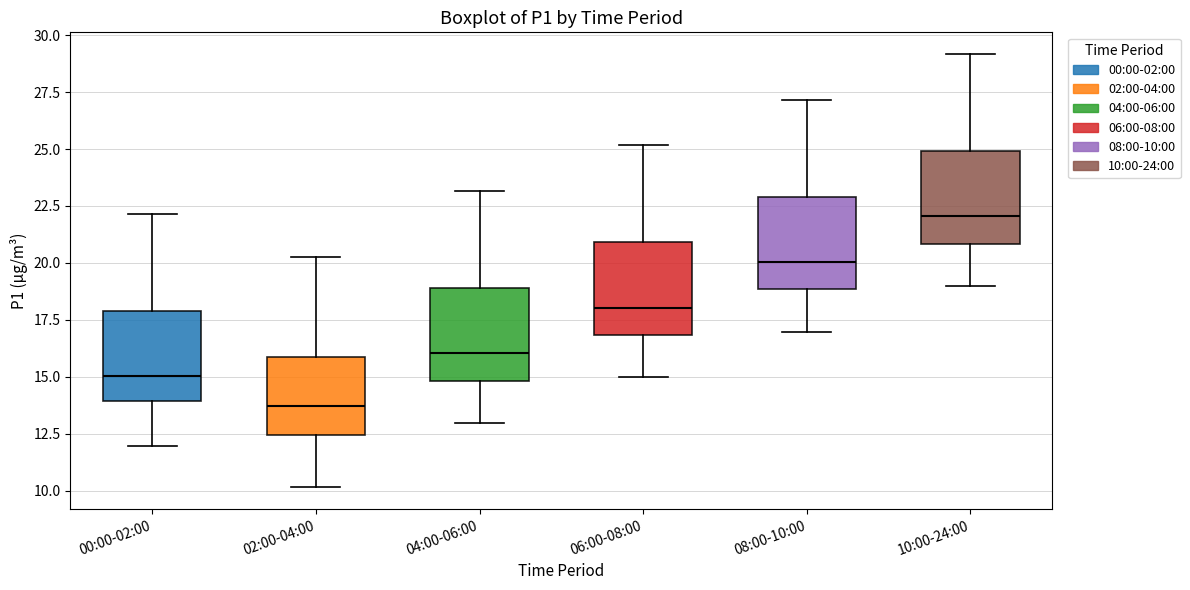

Which box's median line is the lowest?

02:00-04:00